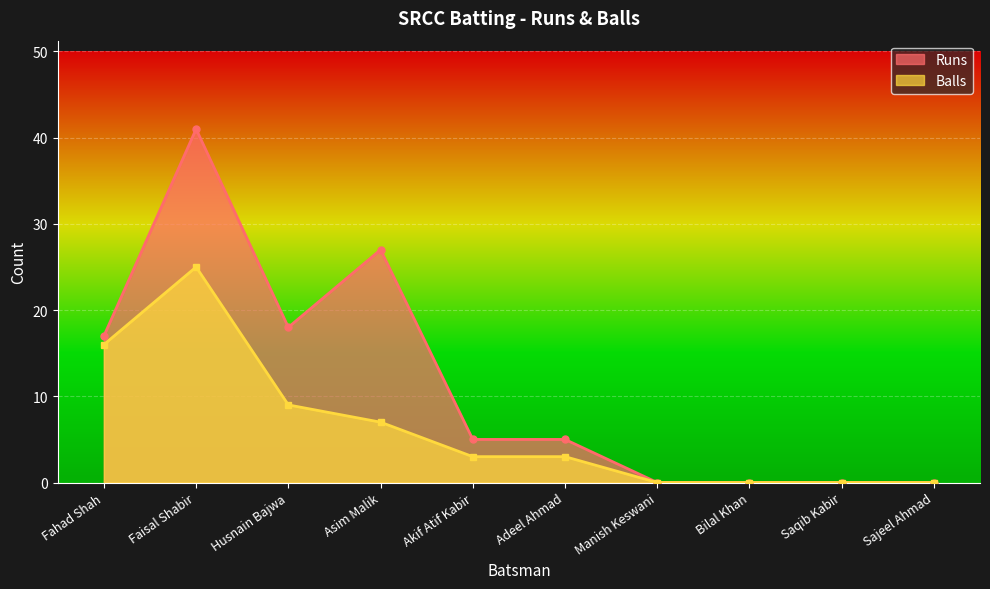

At which category is the sum across all series the highest?

Faisal Shabir